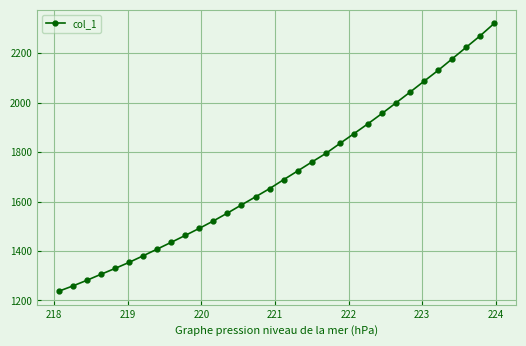

Count the number of values greater than 1688.

16